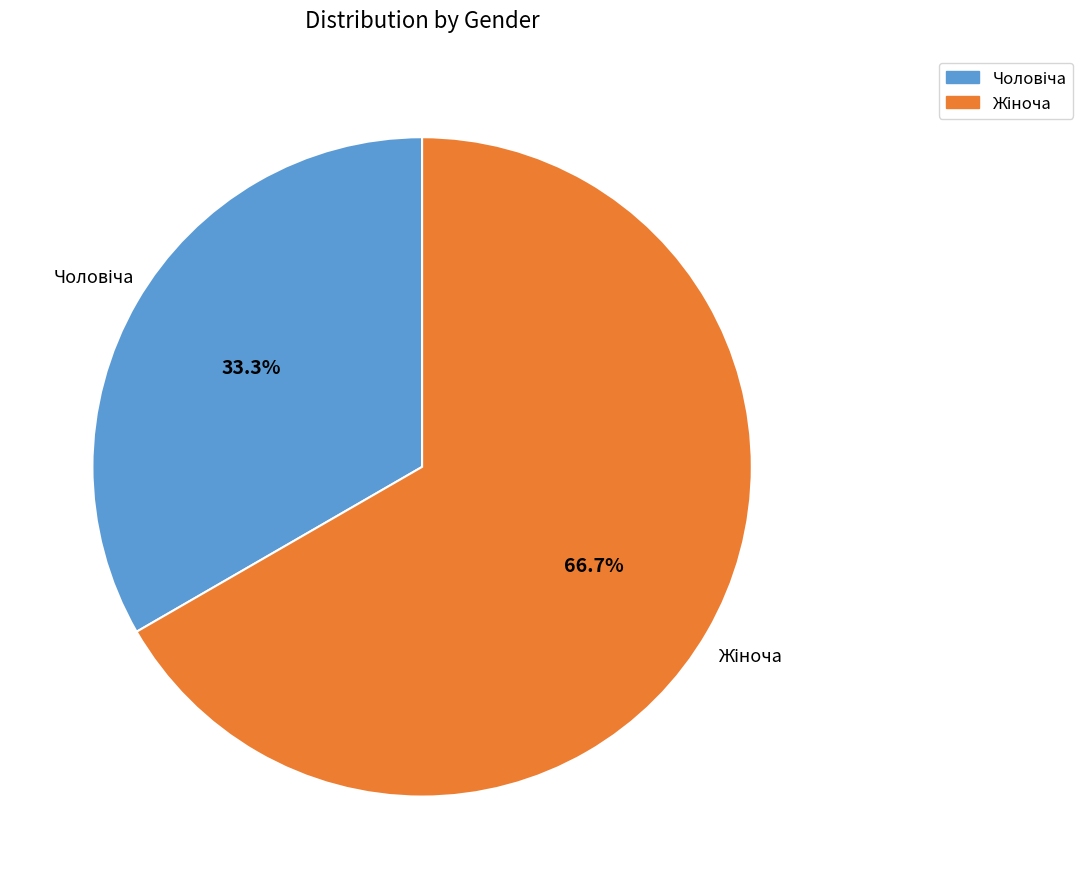

Is there any slice that represents more than half of the pie?

Yes